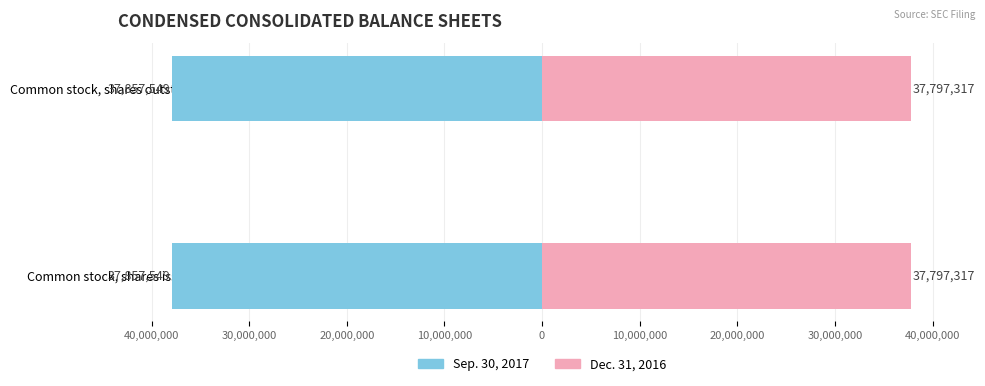

The Sep. 30, 2017 series shows 50857934 at Common stock, shares issued. True or false?

False